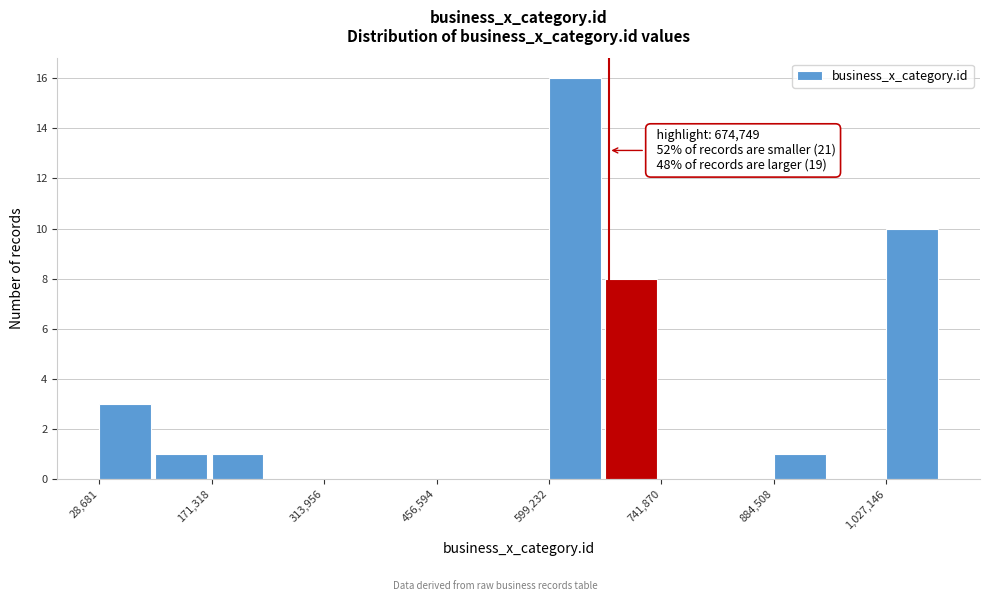

Around what value on the x-axis is the tallest bar? Give the approximate position of its centre, as read against the axis.

640000